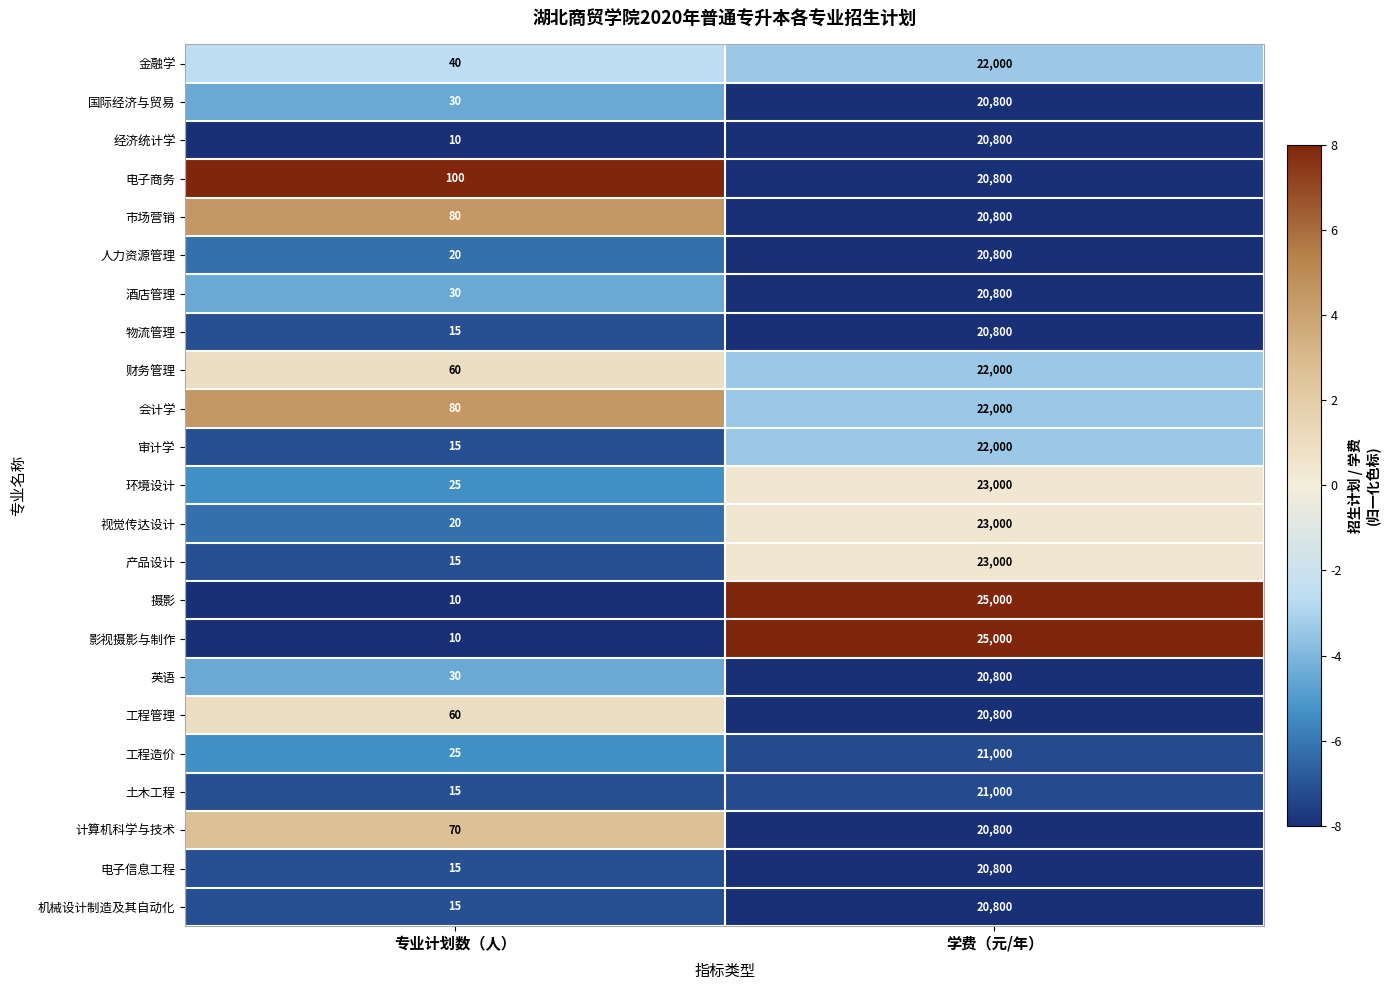

Where is 经济统计学 nearest to the value 10405?

专业计划数（人）